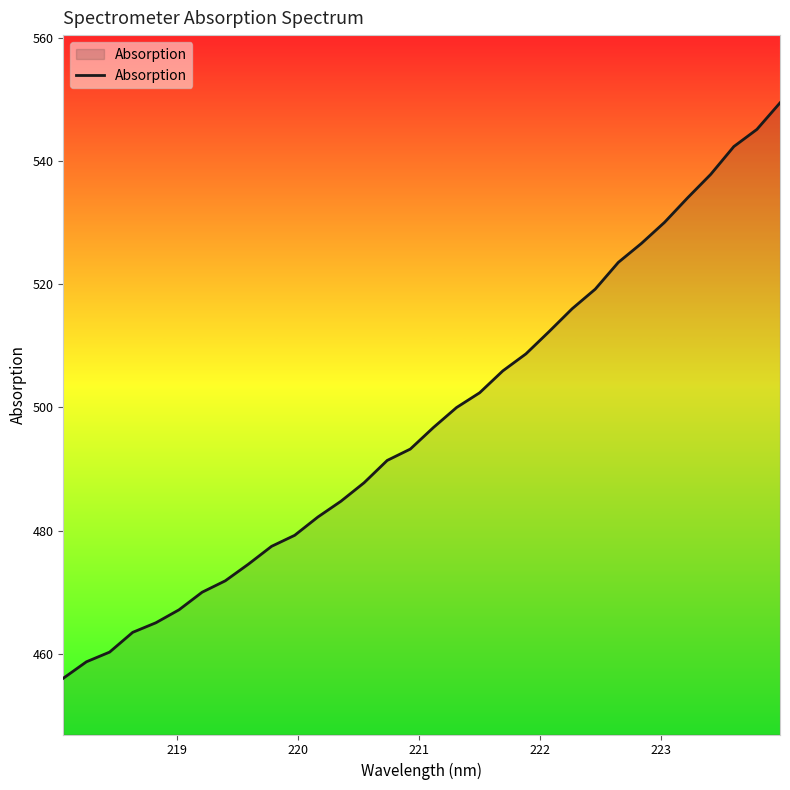

What is the greatest value displayed?

549.4